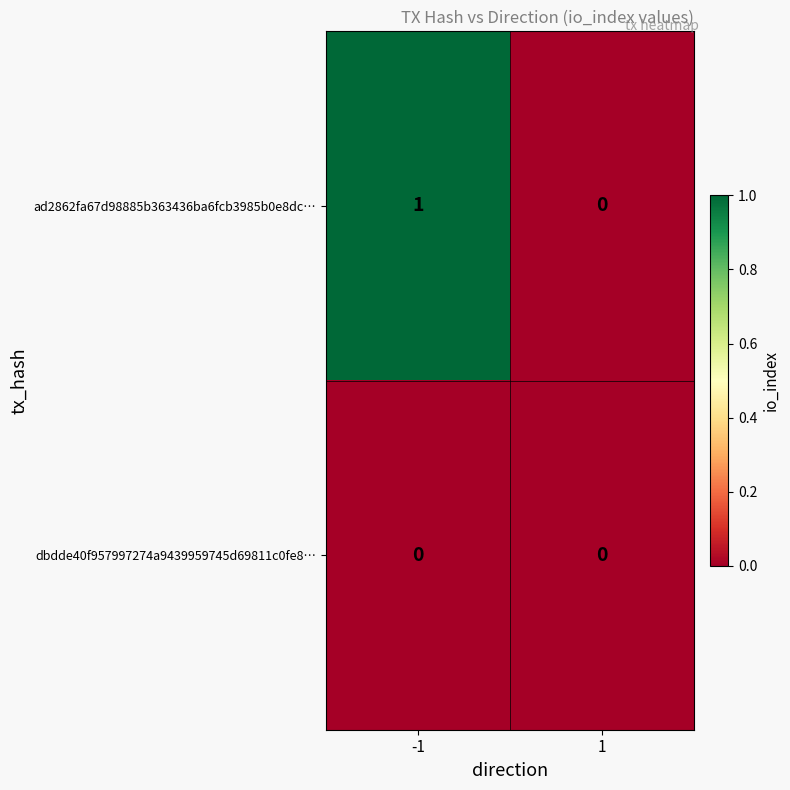

List the series in order of their peak value, highest first.

ad2862fa67d98885b363436ba6fcb3985b0e8dc…, dbdde40f957997274a9439959745d69811c0fe8…